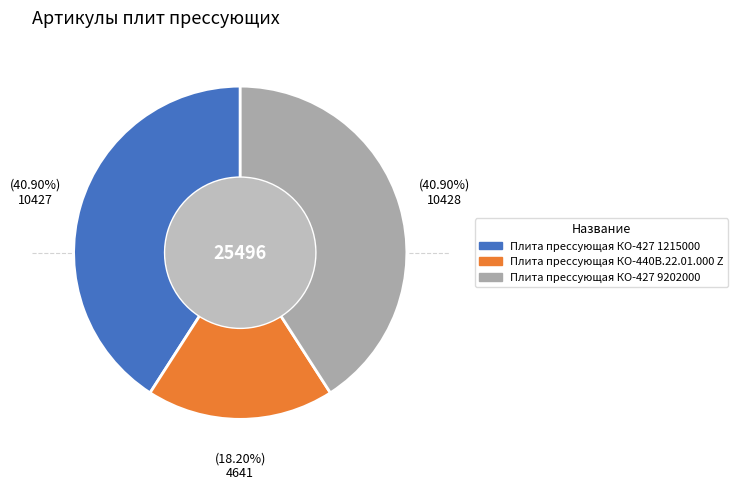

Which slice is the smallest?

Плита прессующая КО-440В.22.01.000 Z